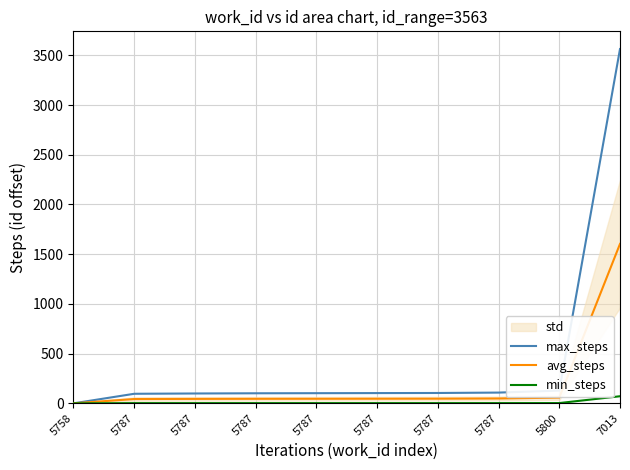

How many positive values does the min_steps series have?

9